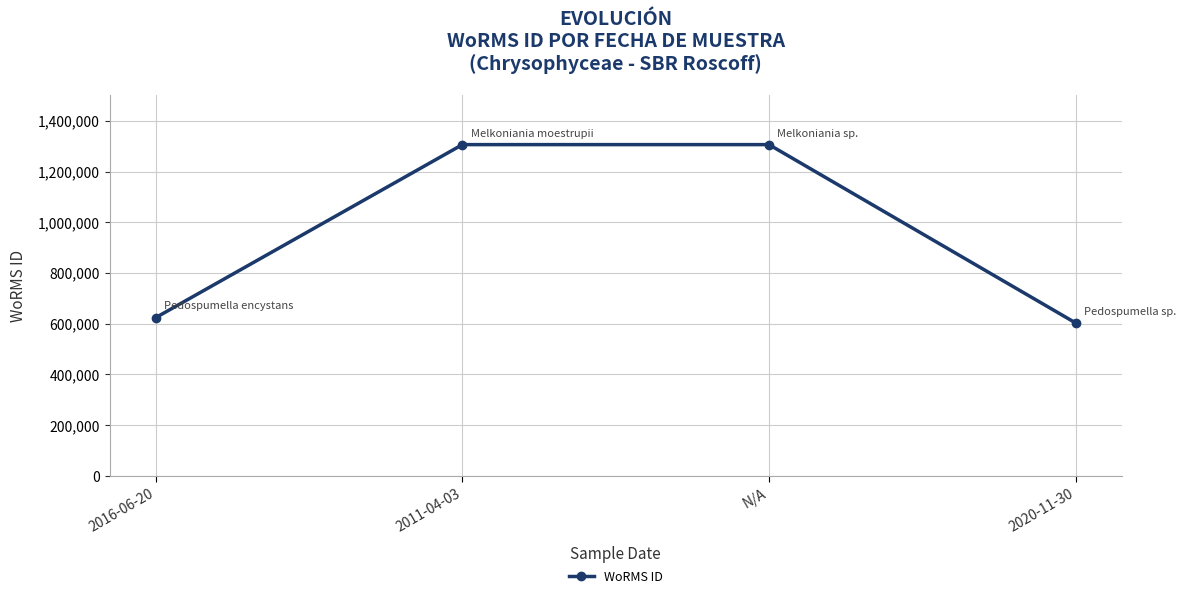

Is it true that the value at 2011-04-03 is 590113?

False